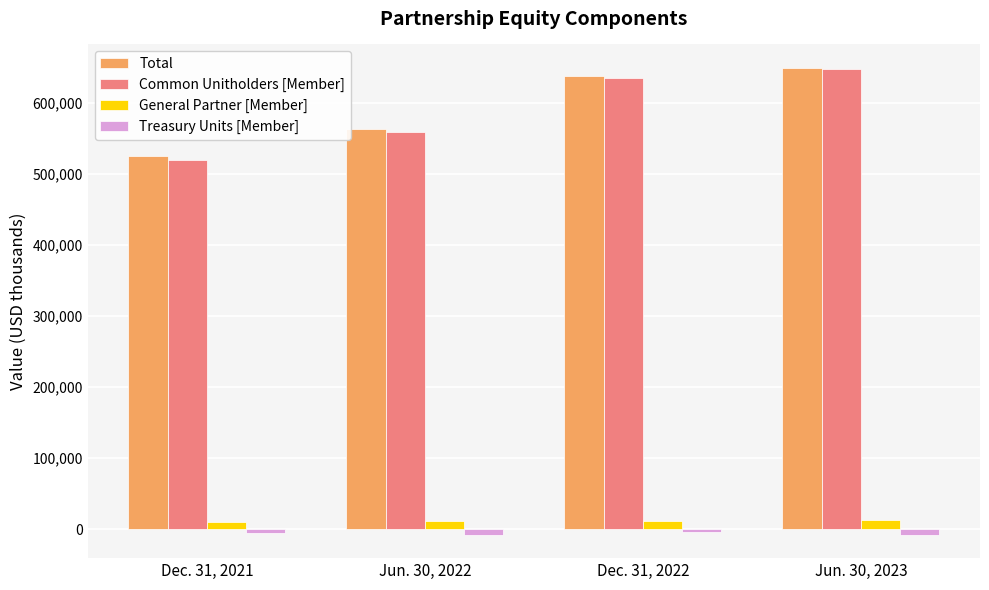

What position from the right is Jun. 30, 2023?

1